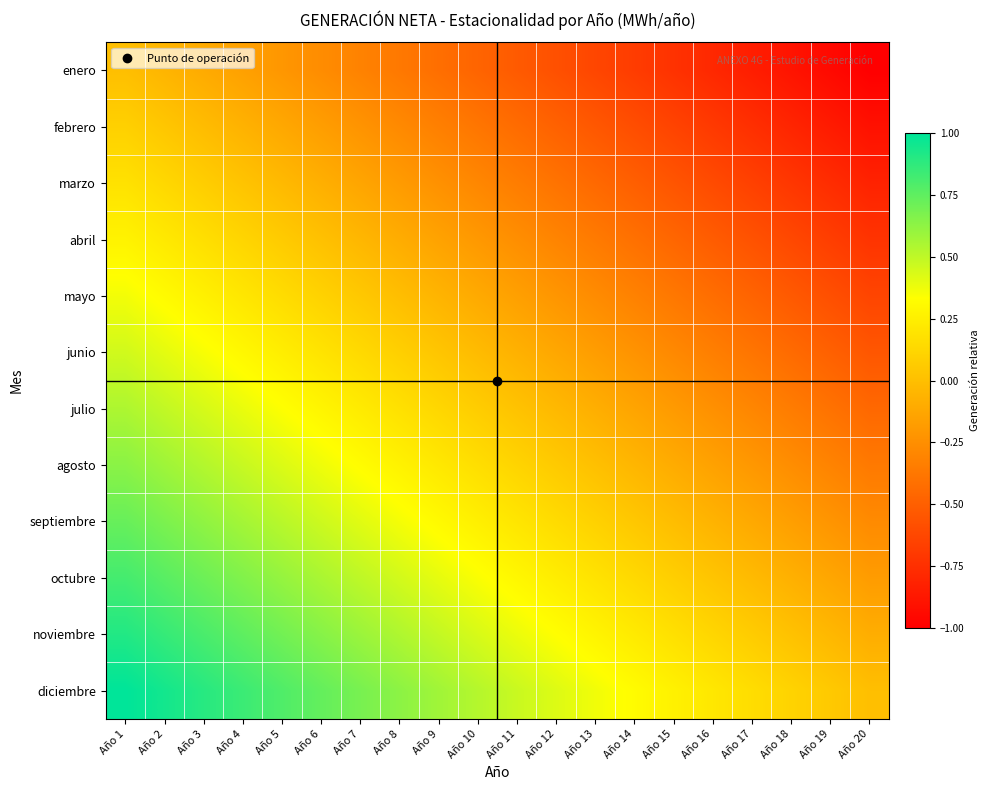

At which category is the sum across all series the highest?

Año 1